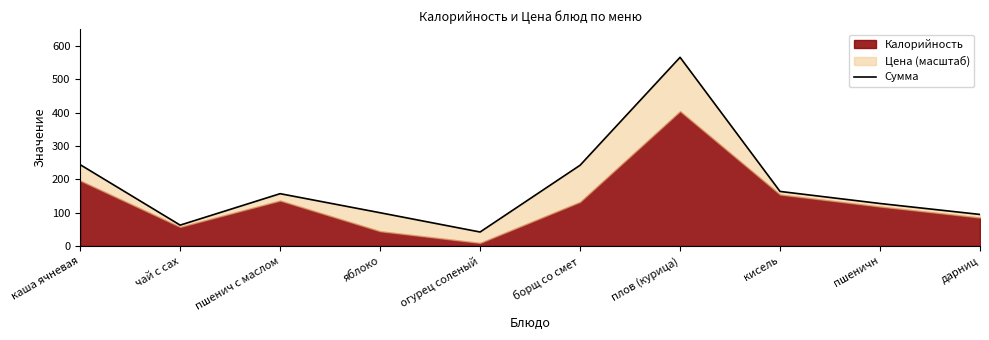

What is the ratio of the value at борщ со смет to the value at огурец соленый?

5.8